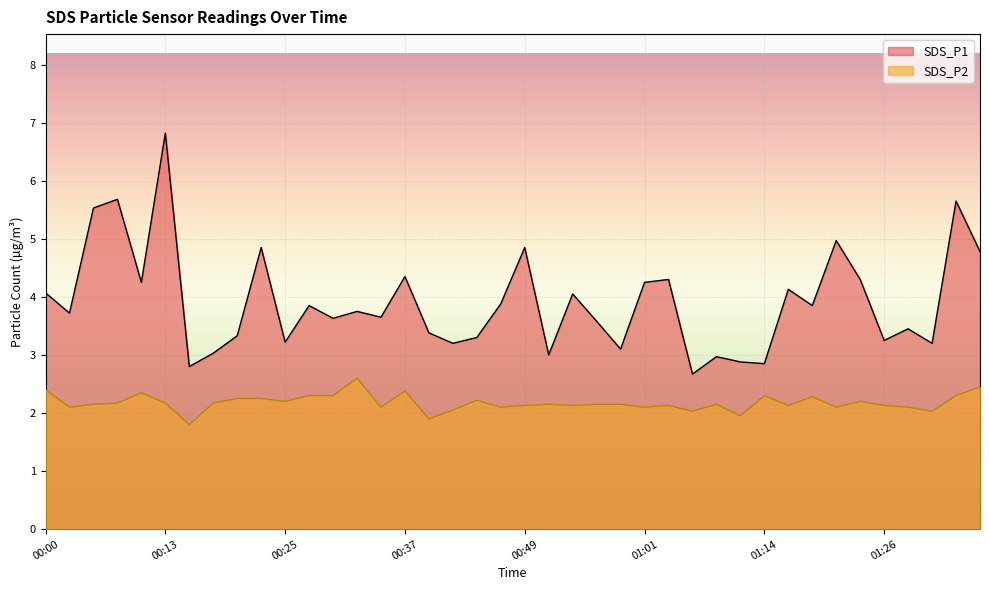

What is the total value across all series at 01:06?

4.7